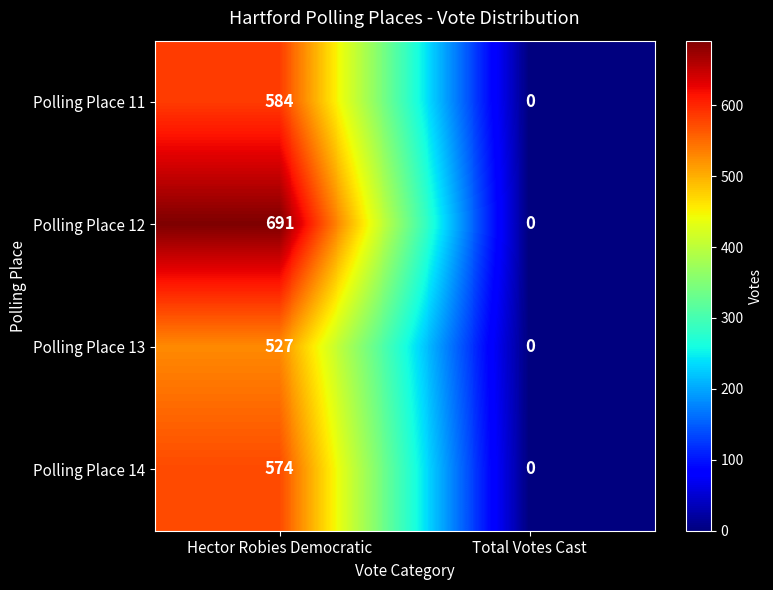

Count the number of categories in the chart.

2